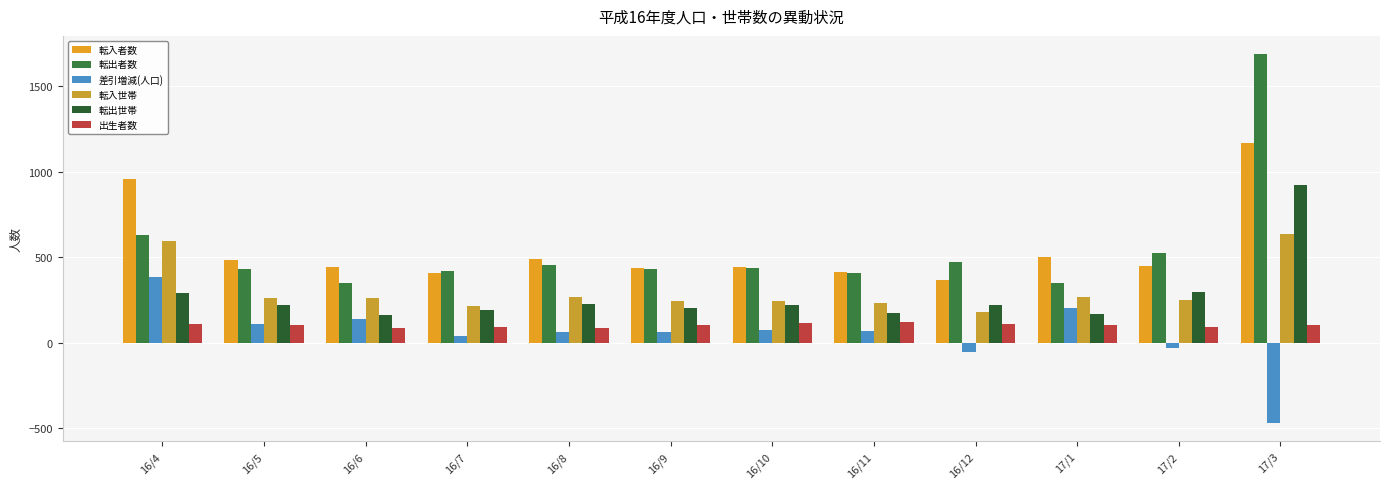

Does the chart contain stacked bars?

No